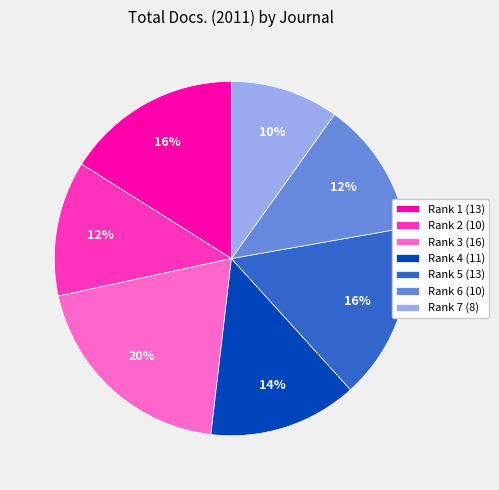

Which slice is the largest?

Rank 3 (16)